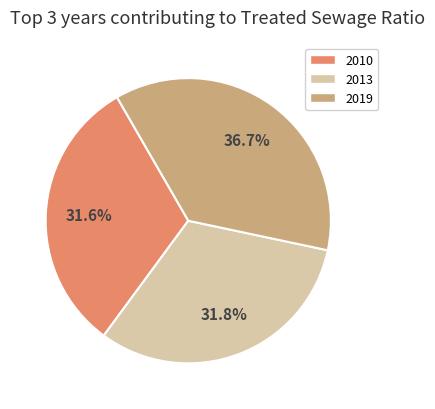

What percentage is the 2013 slice, to the nearest percent?

32%